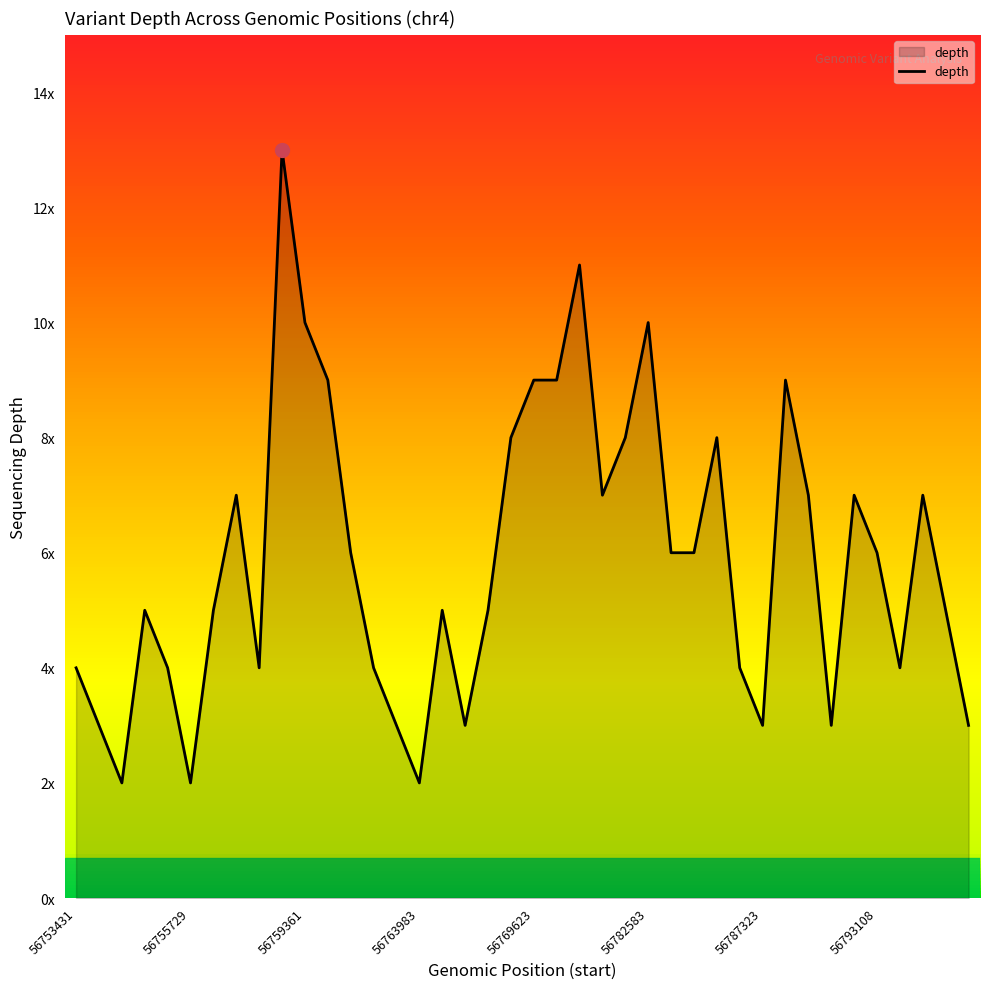

What is the smallest value displayed?

2